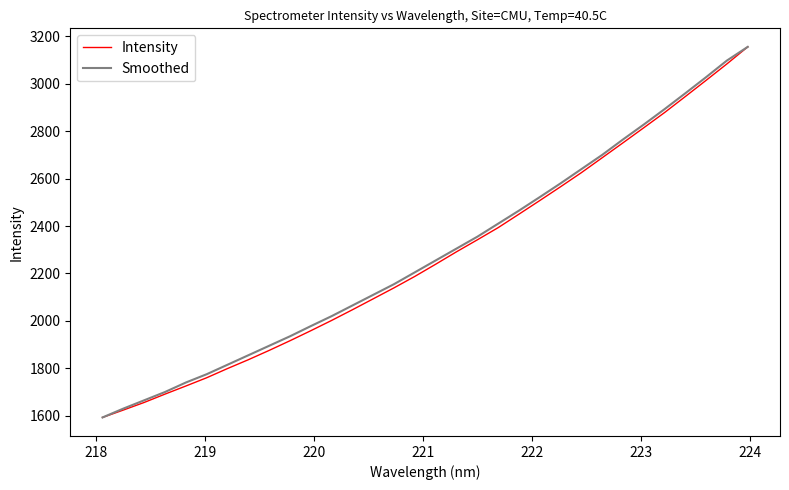

What is the minimum value shown in the chart?

1592.7